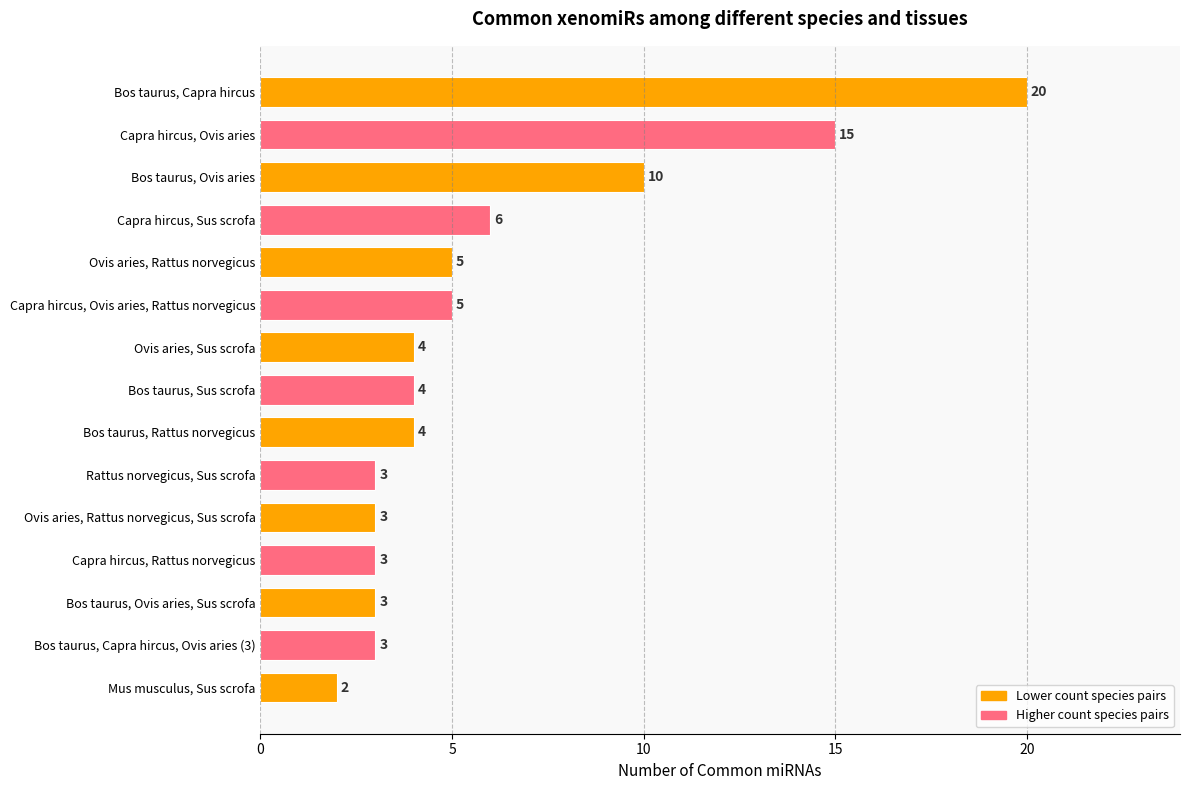

Which has a higher value, Bos taurus, Capra hircus, Ovis aries (3) or Mus musculus, Sus scrofa?

Bos taurus, Capra hircus, Ovis aries (3)